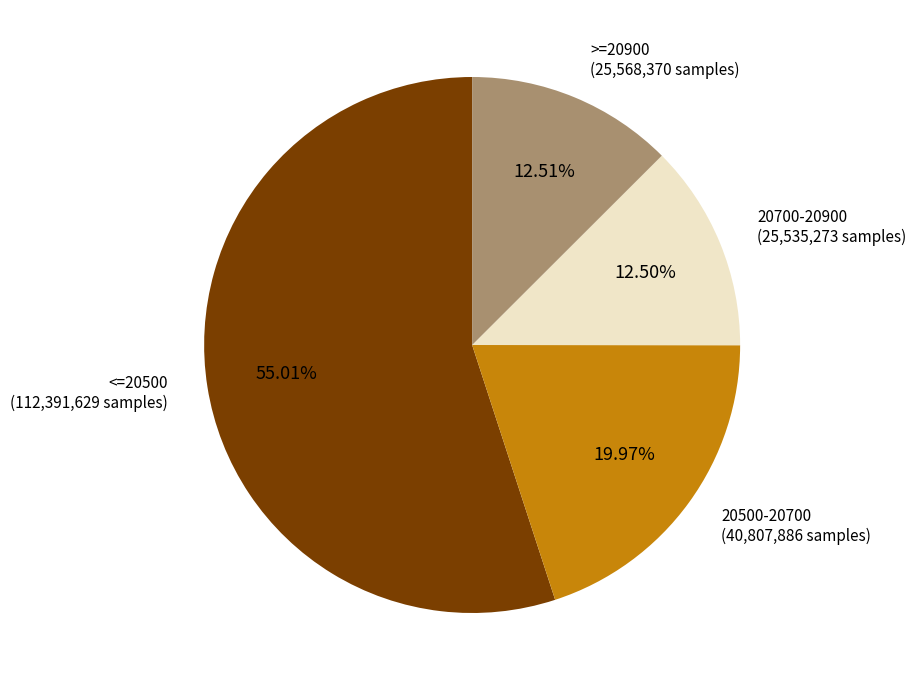

Which category accounts for the majority?

<=20500